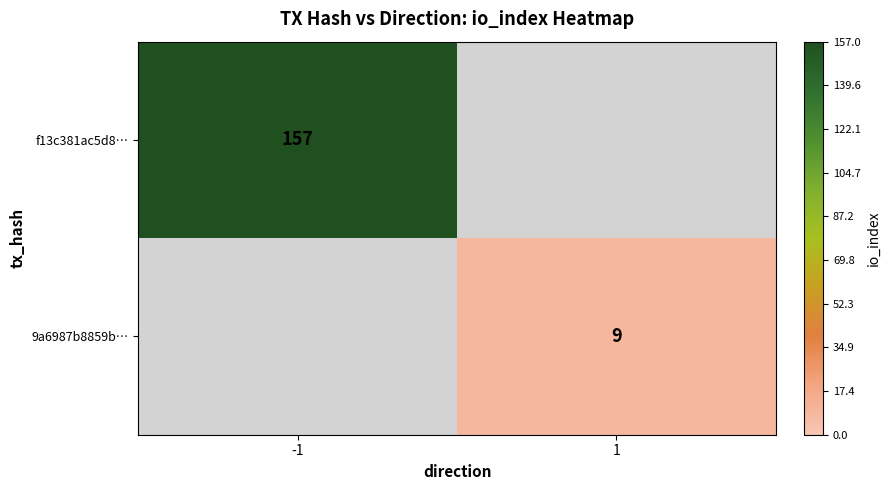

The value of 9a6987b8859b… at 1 is 2. True or false?

False